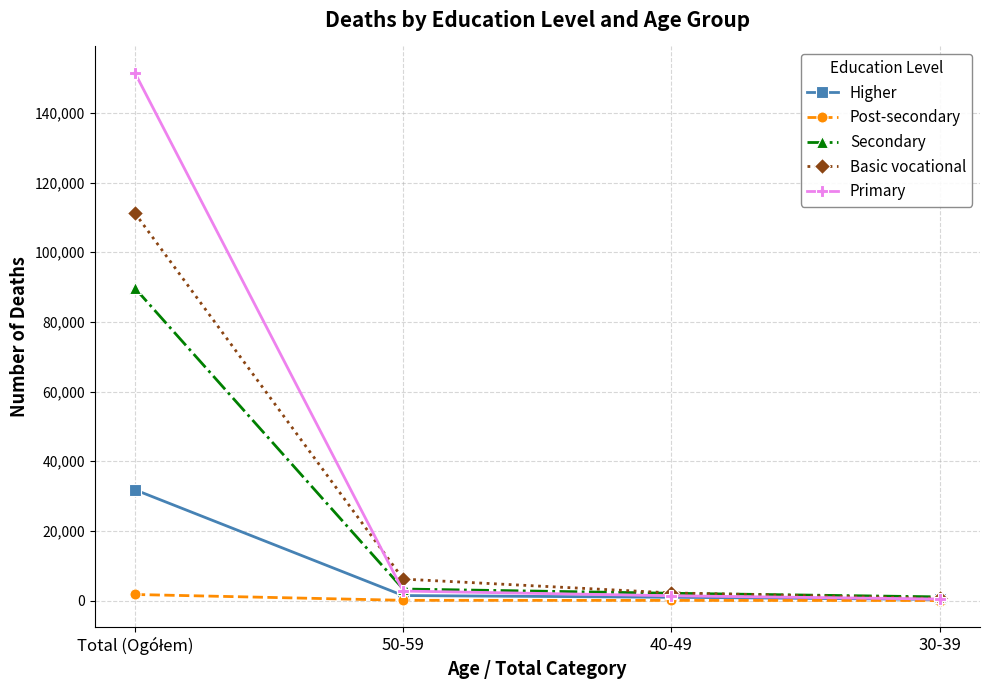

What is the highest value of the Primary series?

151485